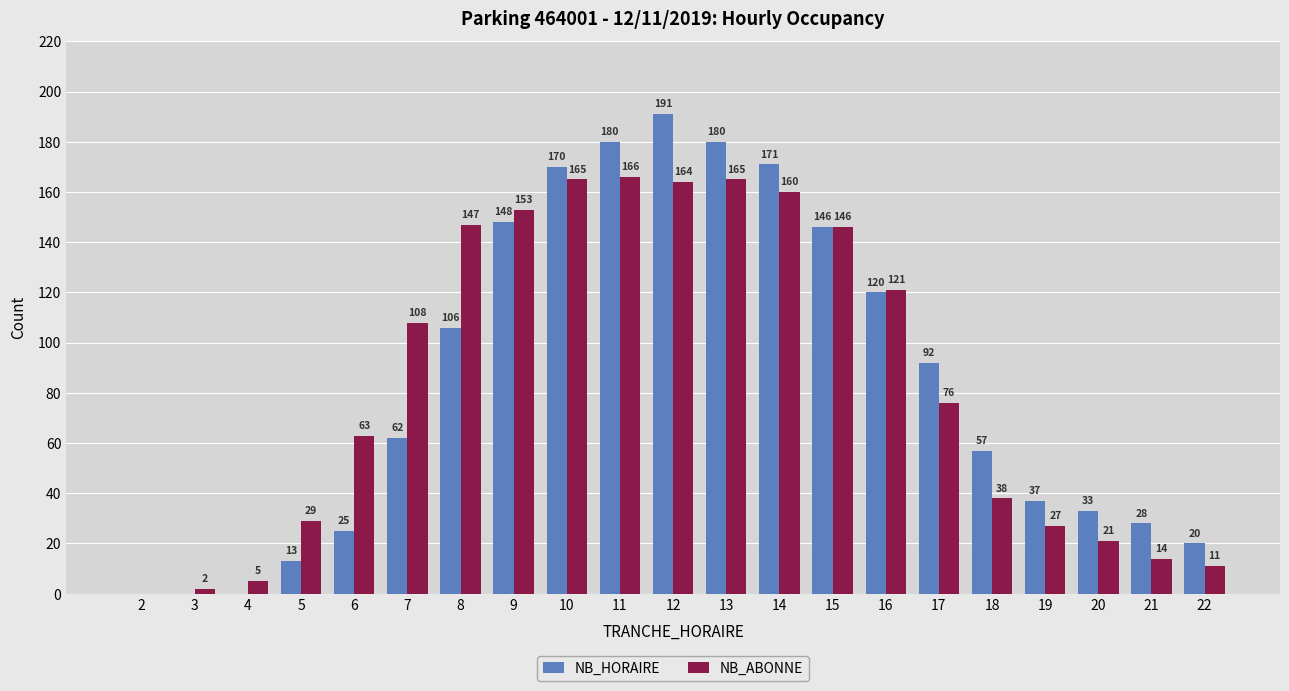

How many categories are shown in the chart?

21